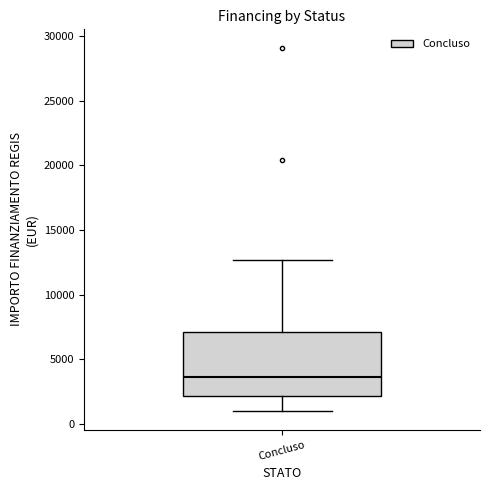

Read this box plot against the y-axis: the position of the median line, the range covered by the box, and the ends of both whiskers. The values are not printed on the chart, so give them approximately, as read against the axis.

median 3500, box 2000 to 7000, whiskers 1000 to 12500